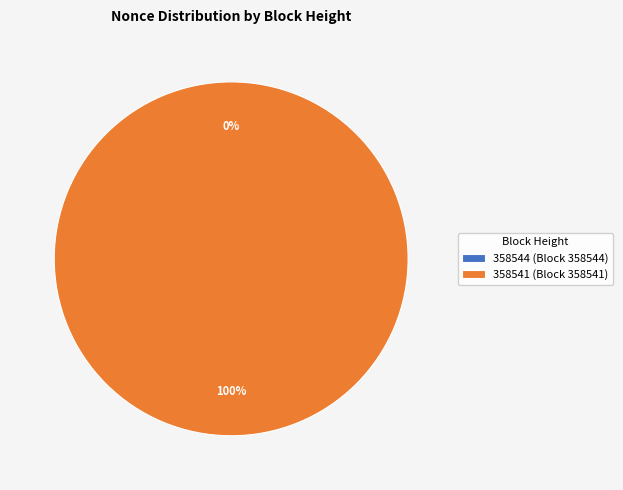

Count the number of slices in the pie.

2